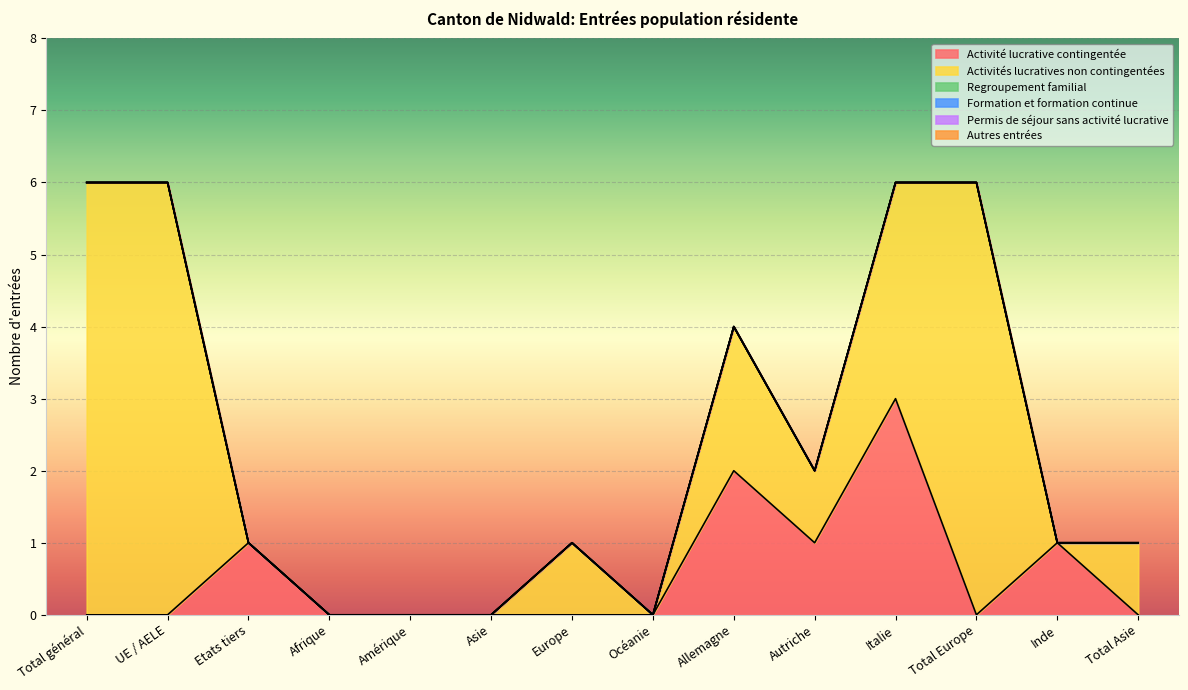

How many interior local valleys does the Activité lucrative contingentée series have?

2